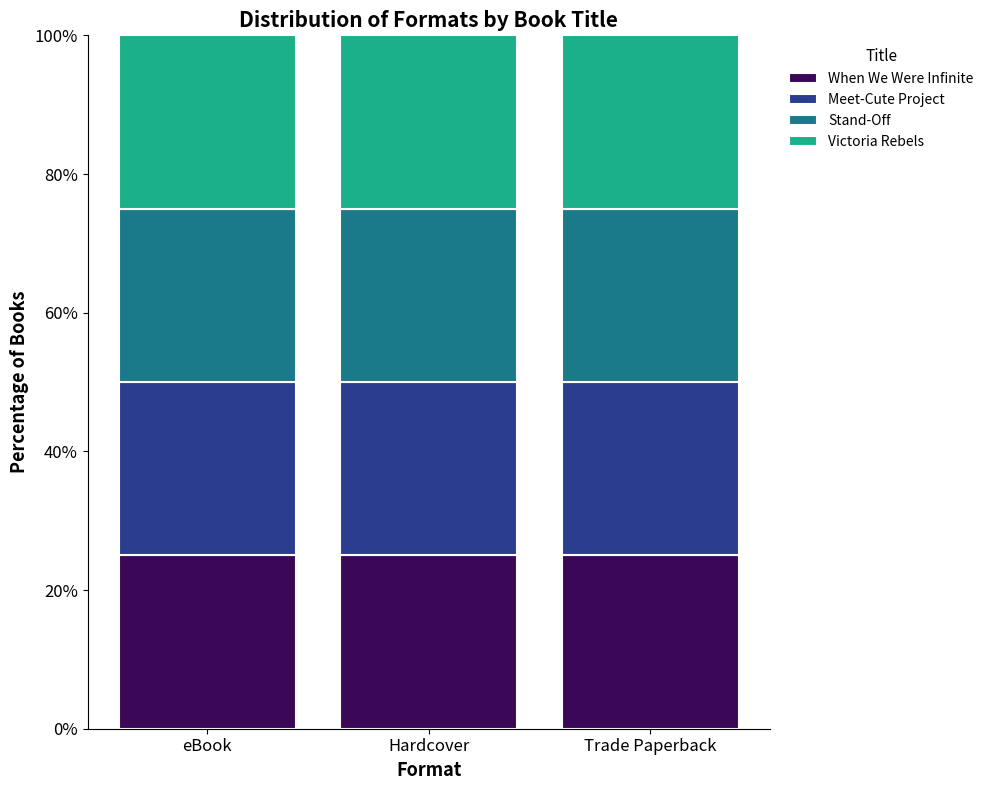

Which category has the lowest value across all series?

eBook